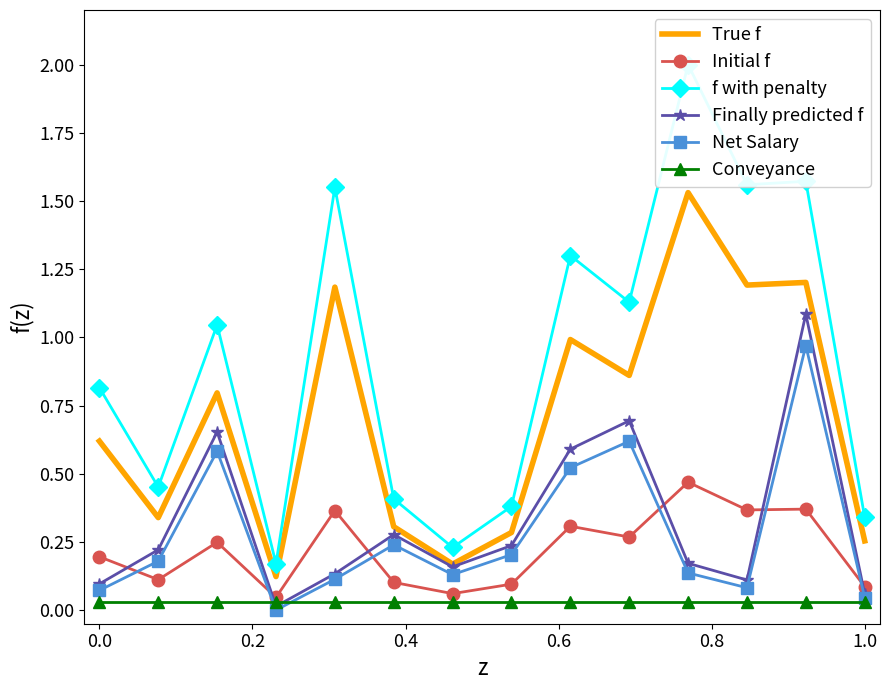

Which series has the widest spread of values?

f with penalty